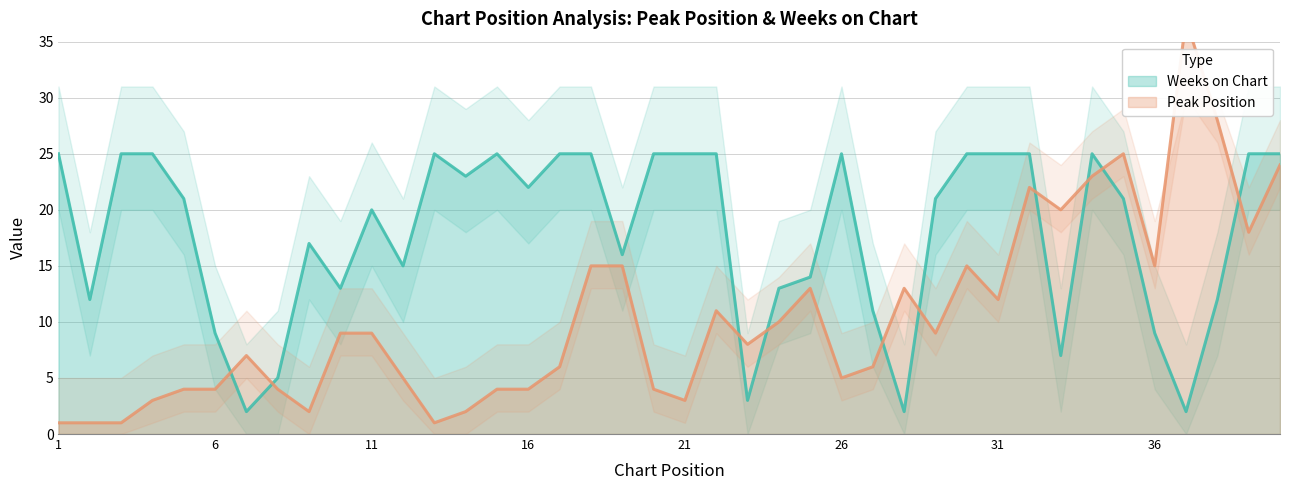

List the series in order of their overall mean, lowest first.

Peak Position, Weeks on Chart